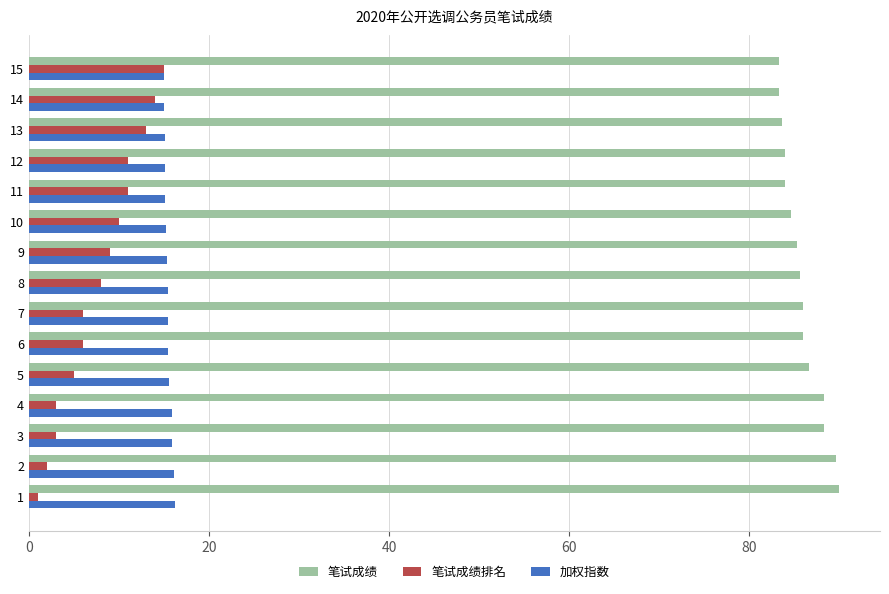

Which series has the largest range (max minus min)?

笔试成绩排名